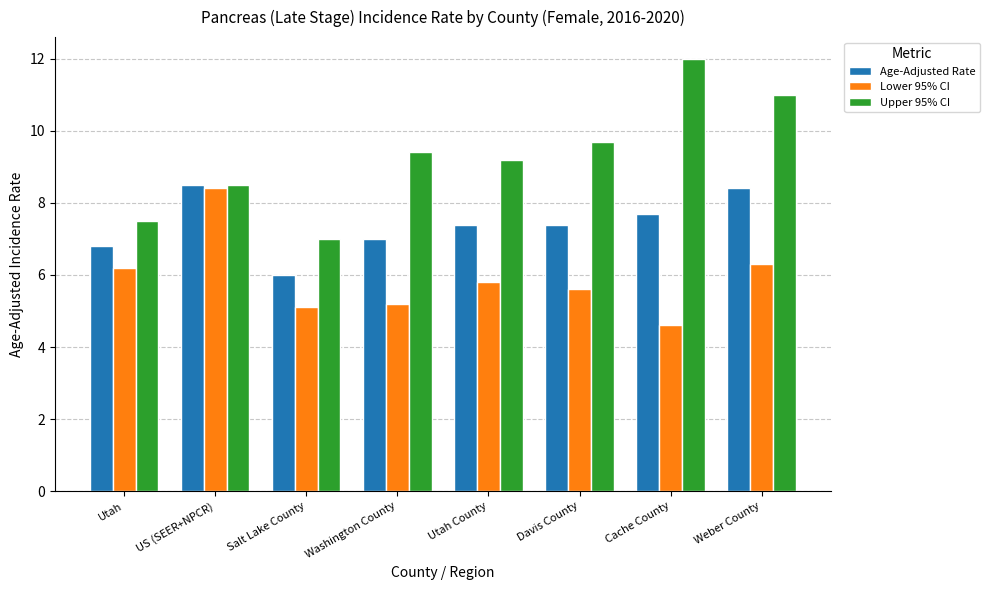

What is the spread (max minus min) of values at Washington County?

4.2